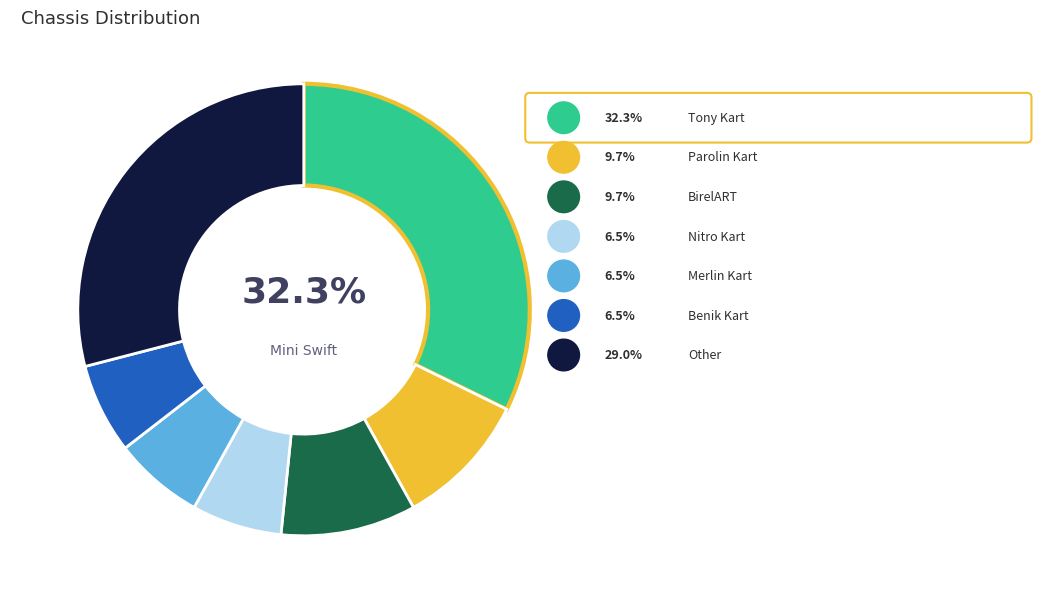

To the nearest percent, what is the difference between the largest and smallest slice percentages?

26%